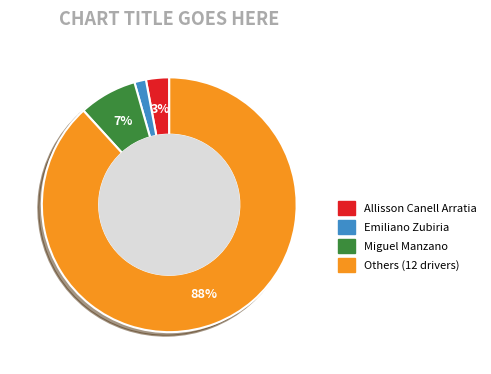

Rank the categories by value from lowest to highest.

Emiliano Zubiria, Allisson Canell Arratia, Miguel Manzano, Others (12 drivers)